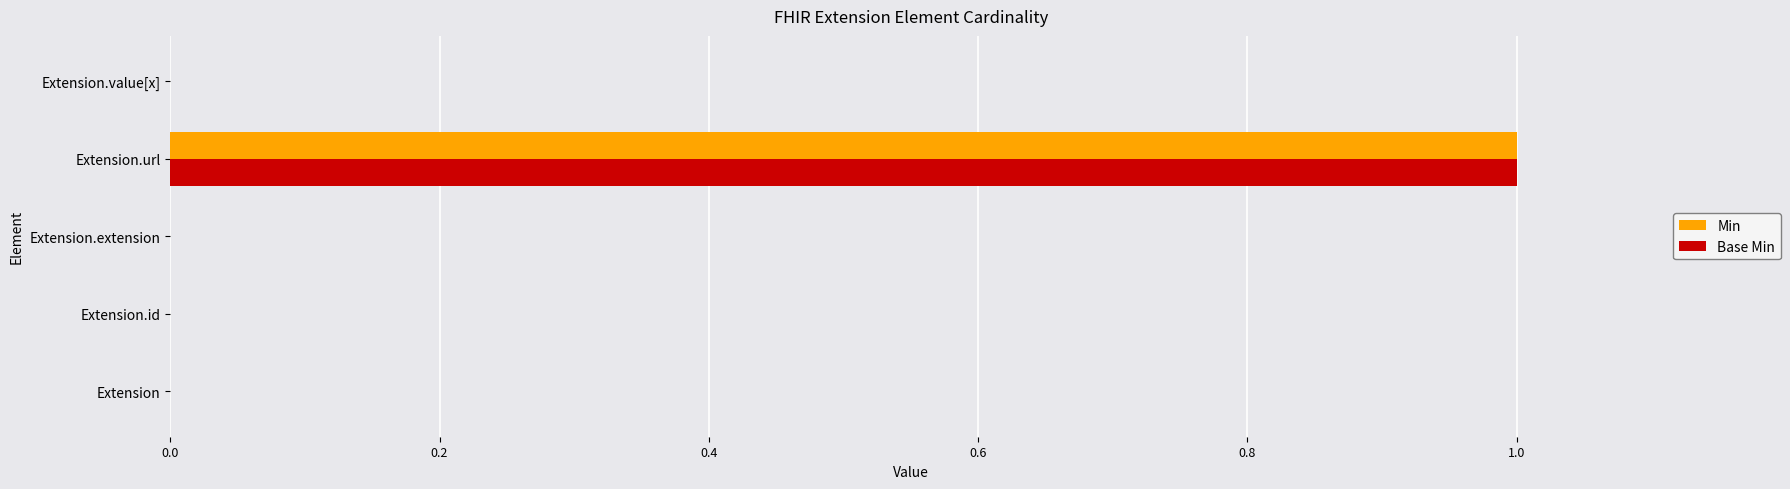

Is the value of Min at Extension.value[x] greater than the value of Base Min at Extension.url?

No